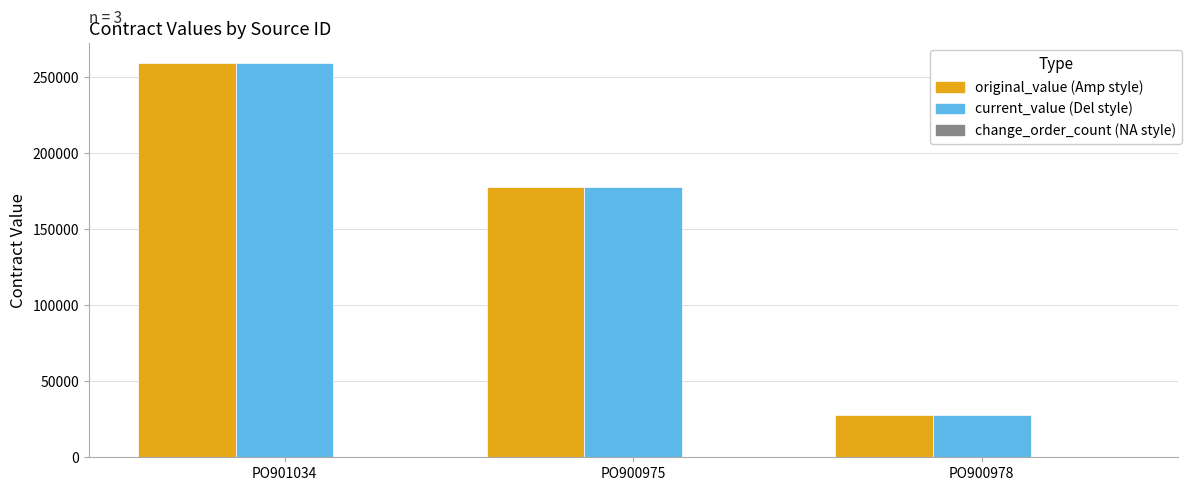

What is the total value across all series at PO900978?

56076.5